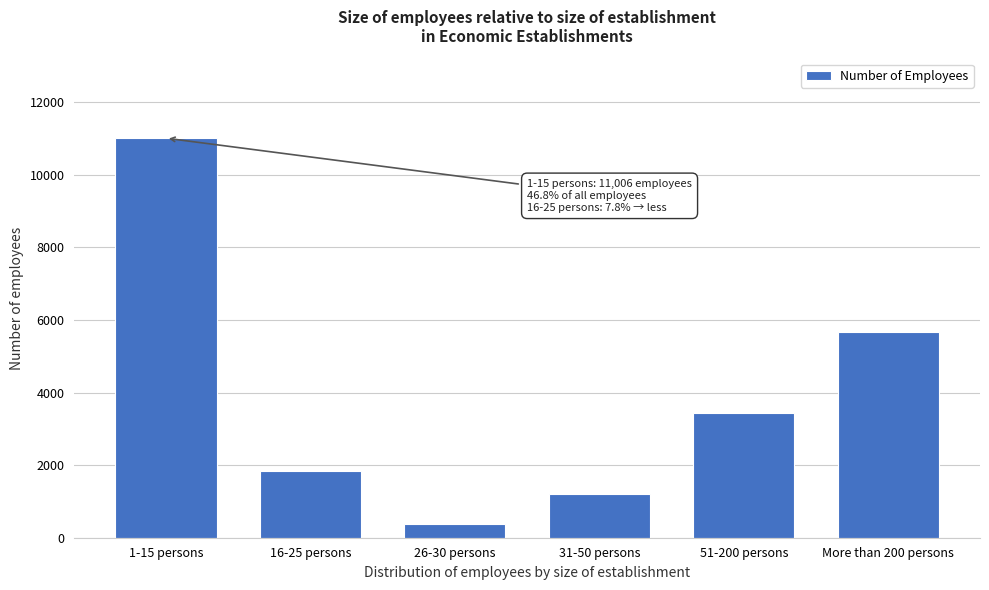

Reading left to right, transcribe all the data shown in this chart.

1-15 persons=11006	16-25 persons=1835	26-30 persons=365	31-50 persons=1204	51-200 persons=3446	More than 200 persons=5655